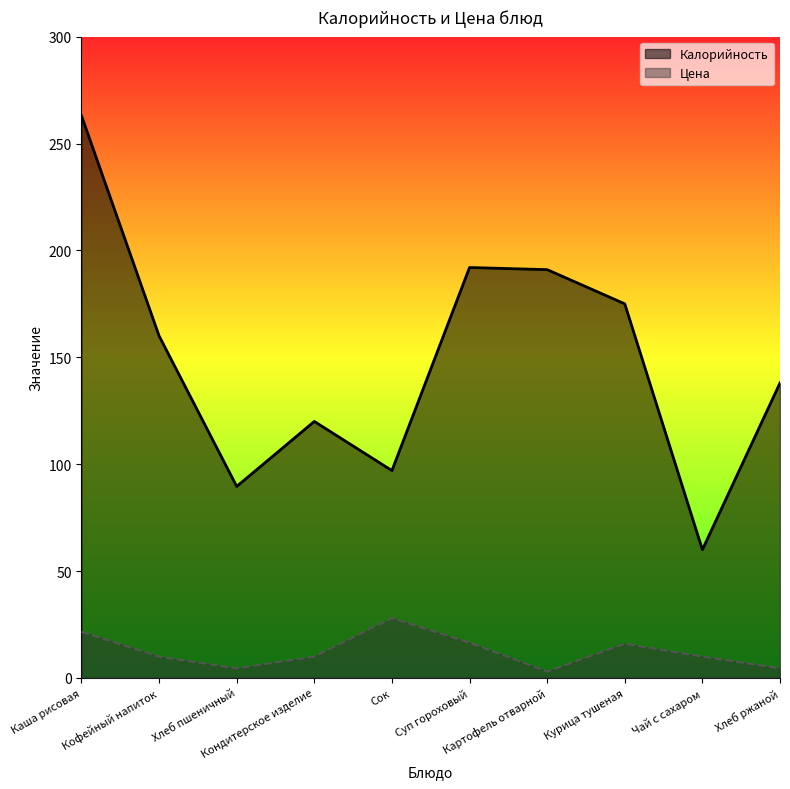

At which category does Цена reach its first local peak?

Сок